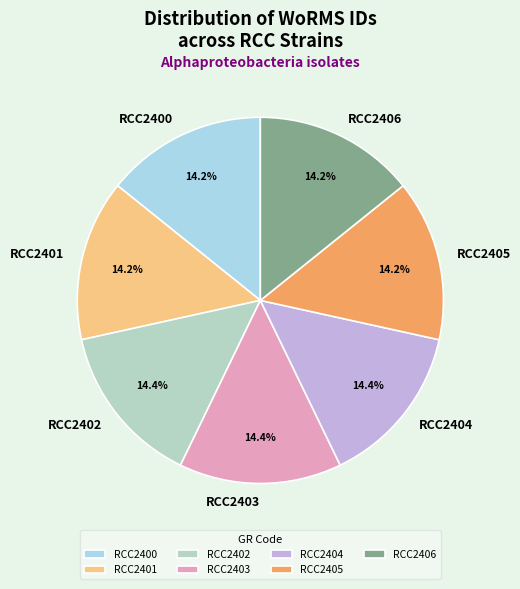

What is the ratio of the value at RCC2405 to the value at RCC2403?

1.0